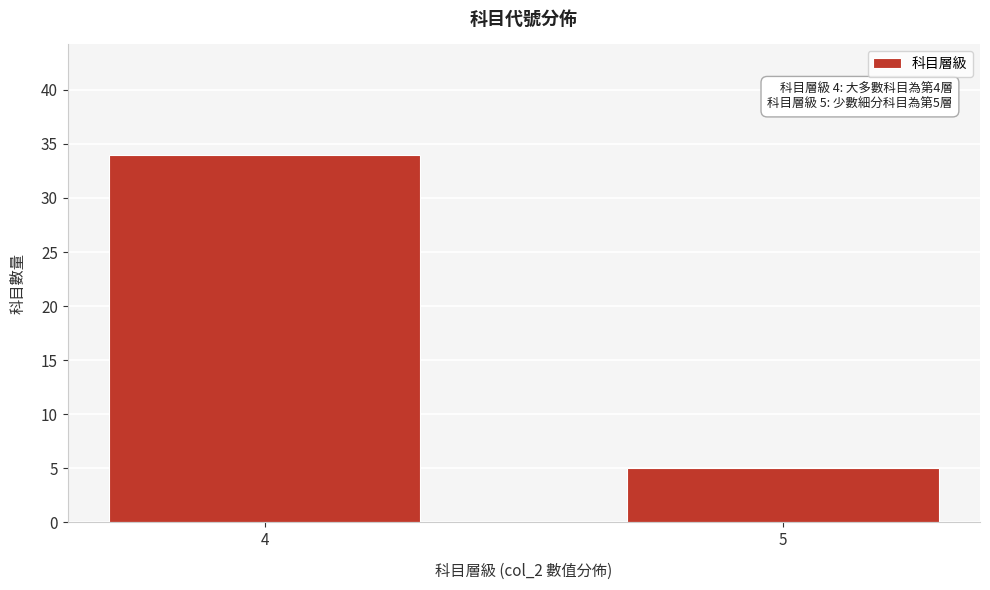

Reading left to right, transcribe all the data shown in this chart.

34	5